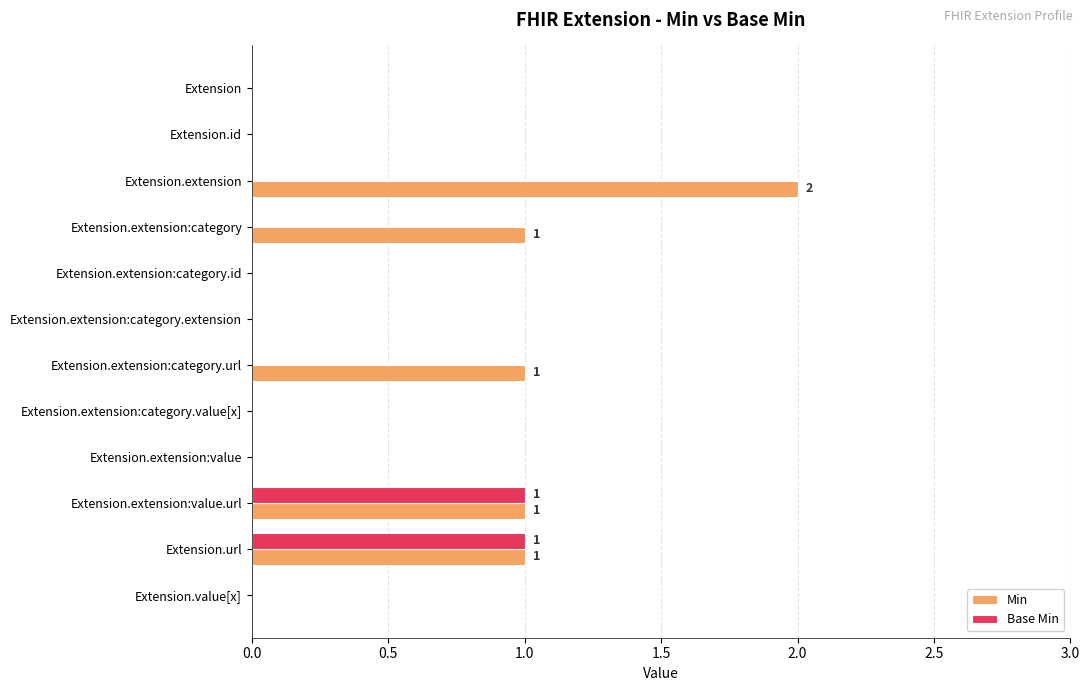

Which series has the largest range (max minus min)?

Min